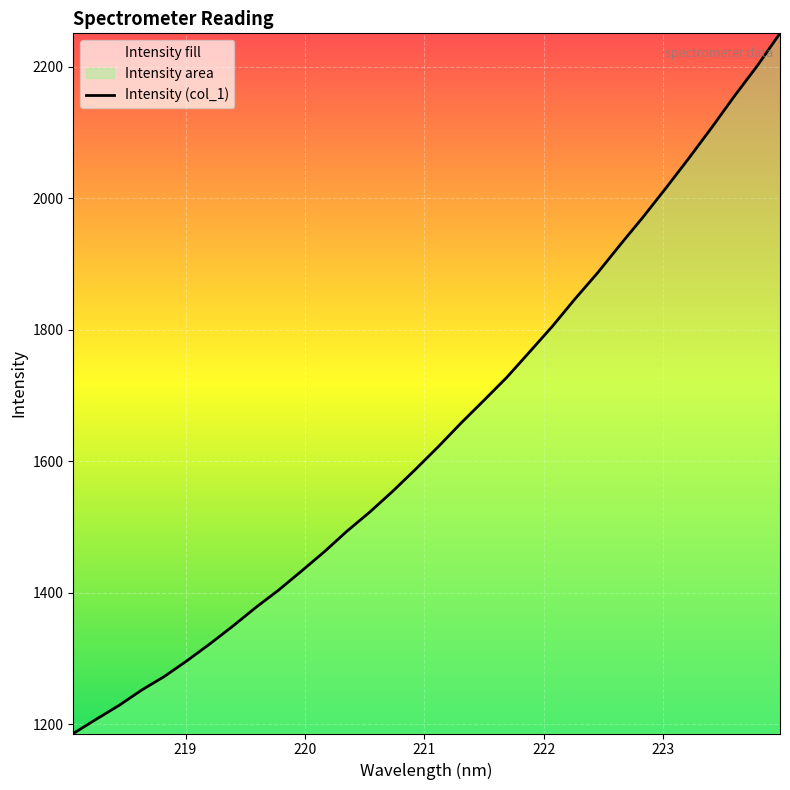

What is the minimum value shown in the chart?

1185.9